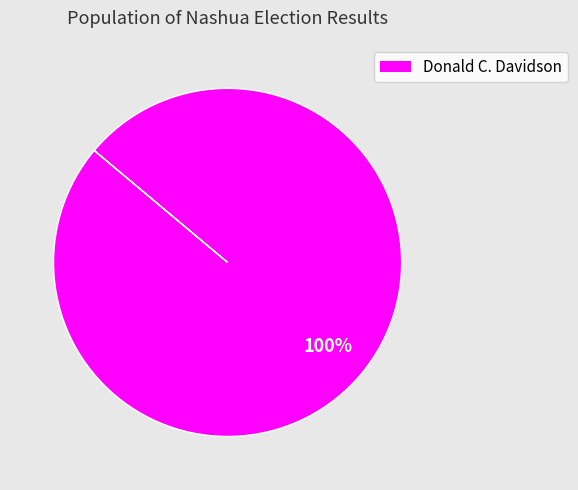

How many segments does this pie chart have?

1